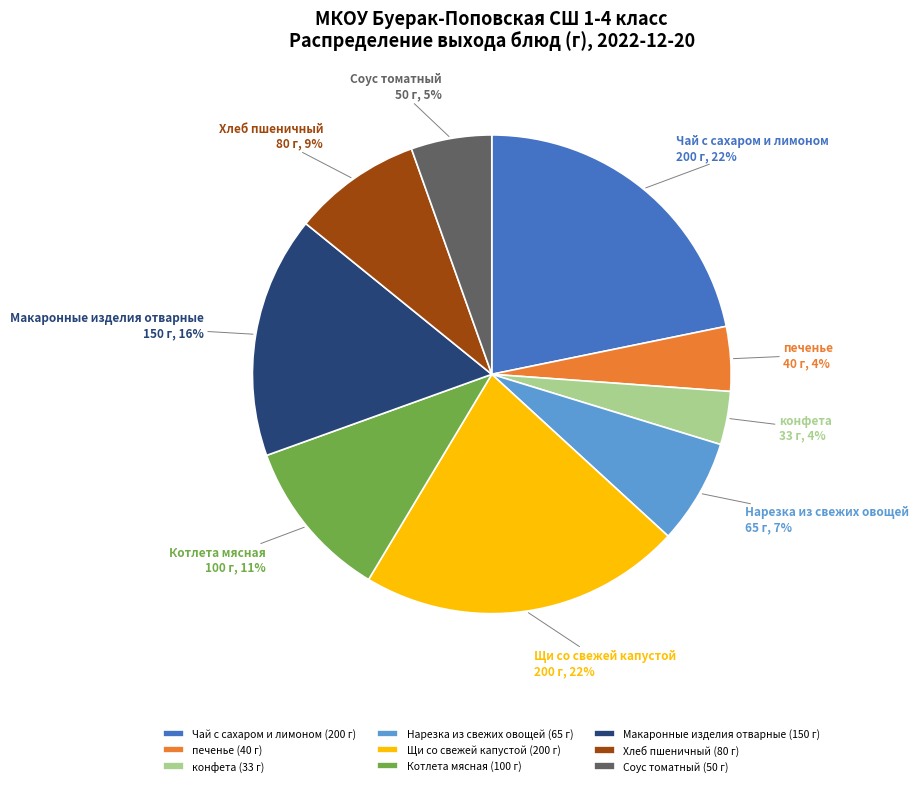

True or false: Соус томатный accounts for 13% of the total.

False